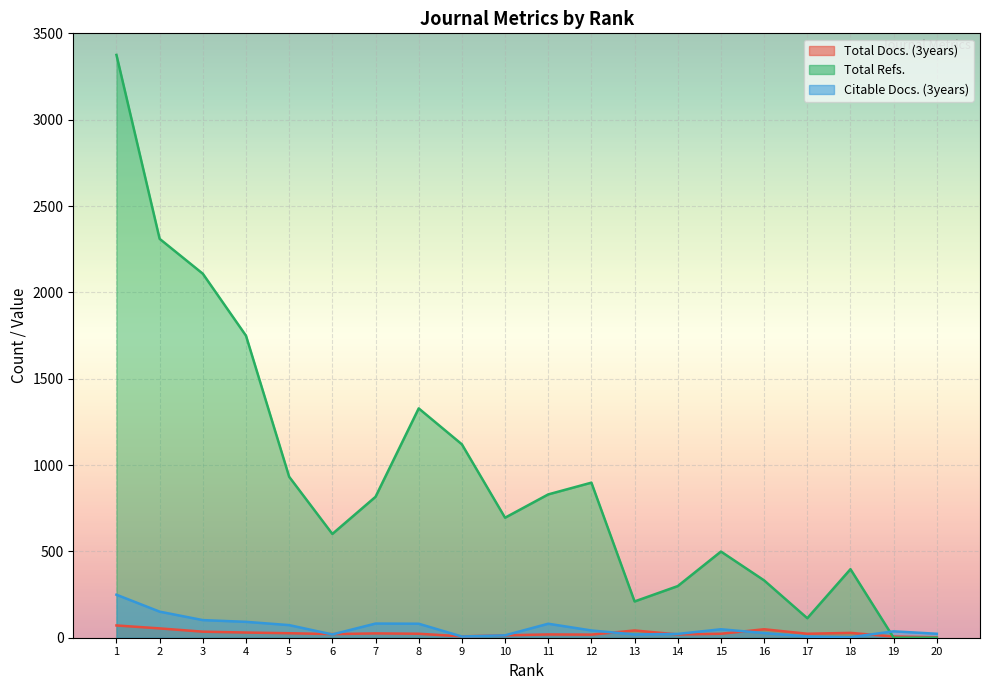

Between 10 and 6, which is larger?

10